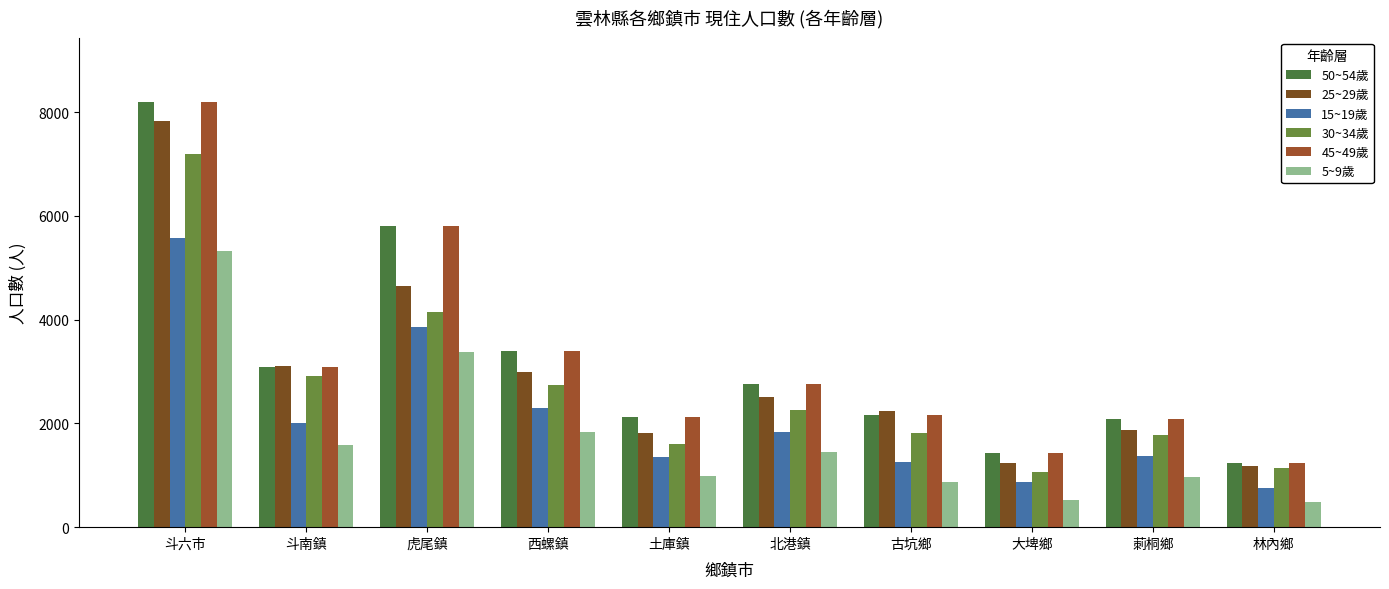

True or false: 30~34歲 has a value of 1784 at 莿桐鄉.

True